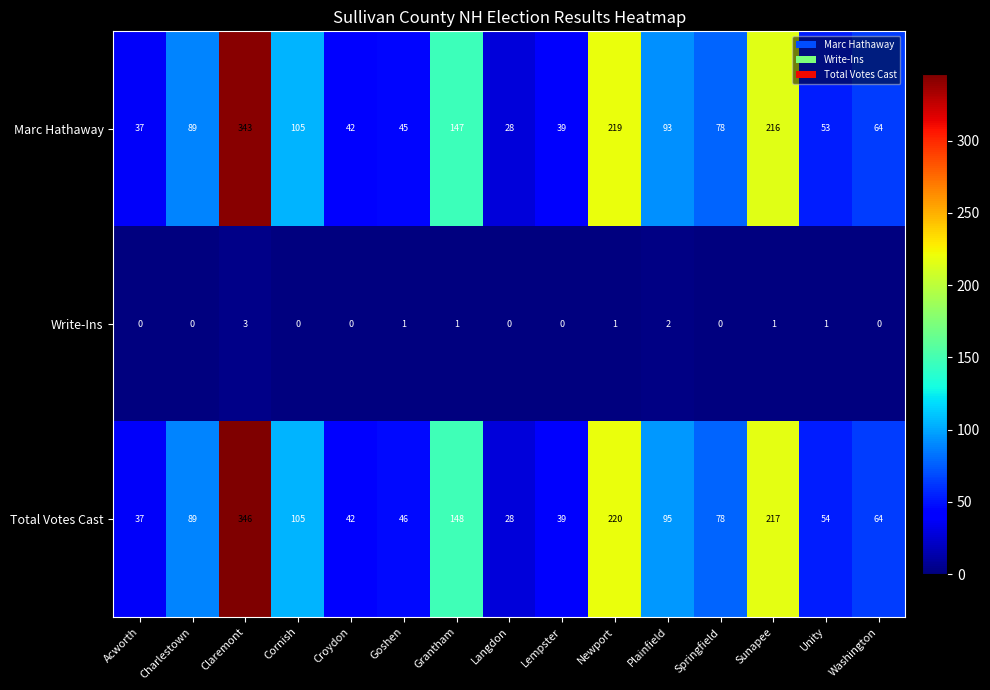

Which series has the largest total across all categories?

Total Votes Cast